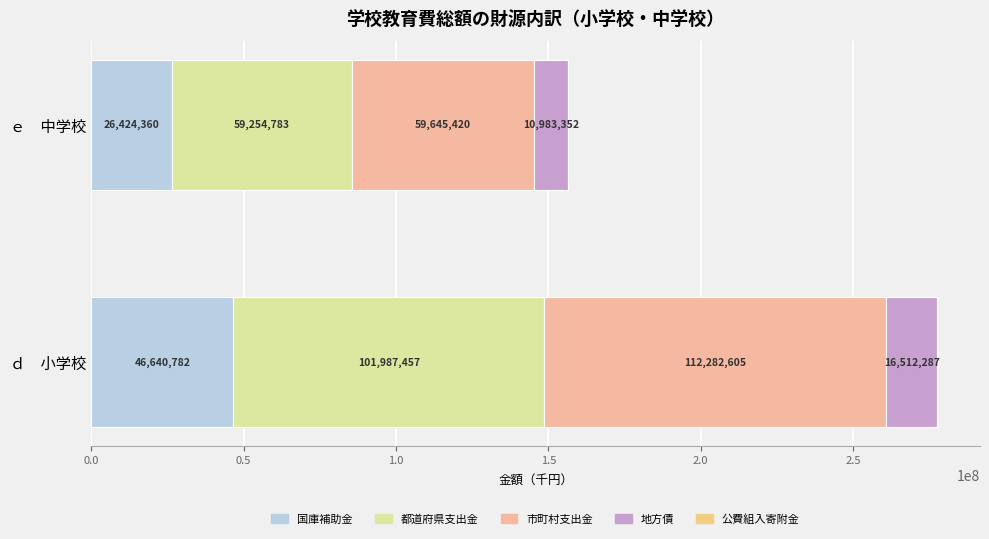

Count the 国庫補助金 values in the range 26424360 to 46640782.

2